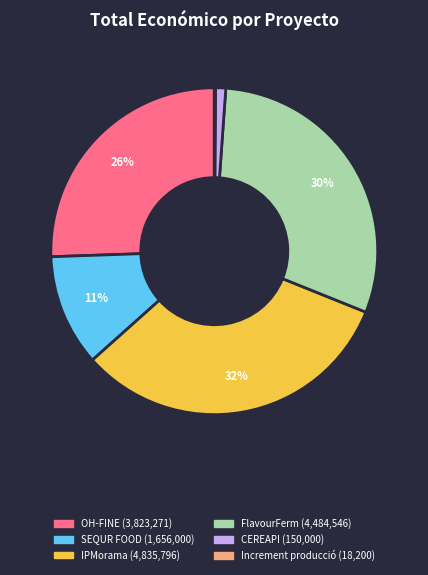

Which slice is the largest?

IPMorama